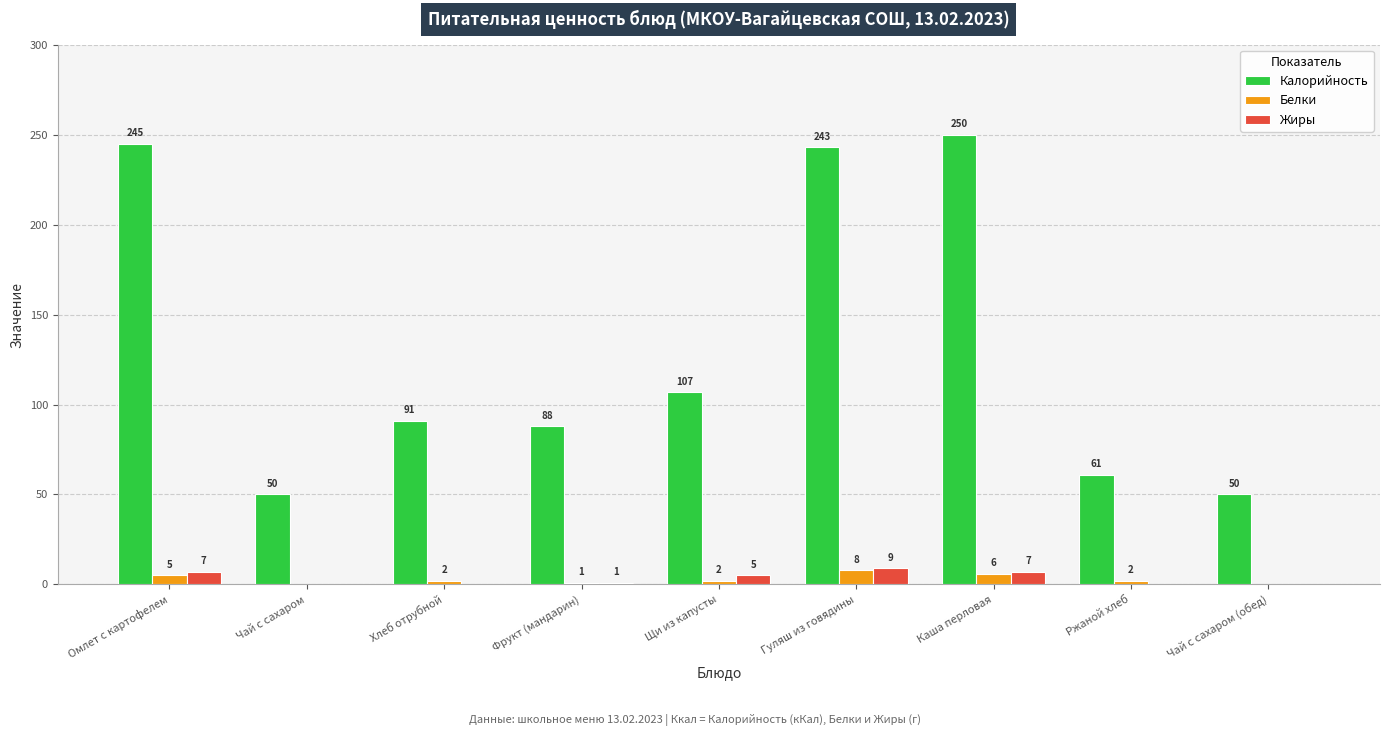

At which category is the sum across all series the highest?

Каша перловая